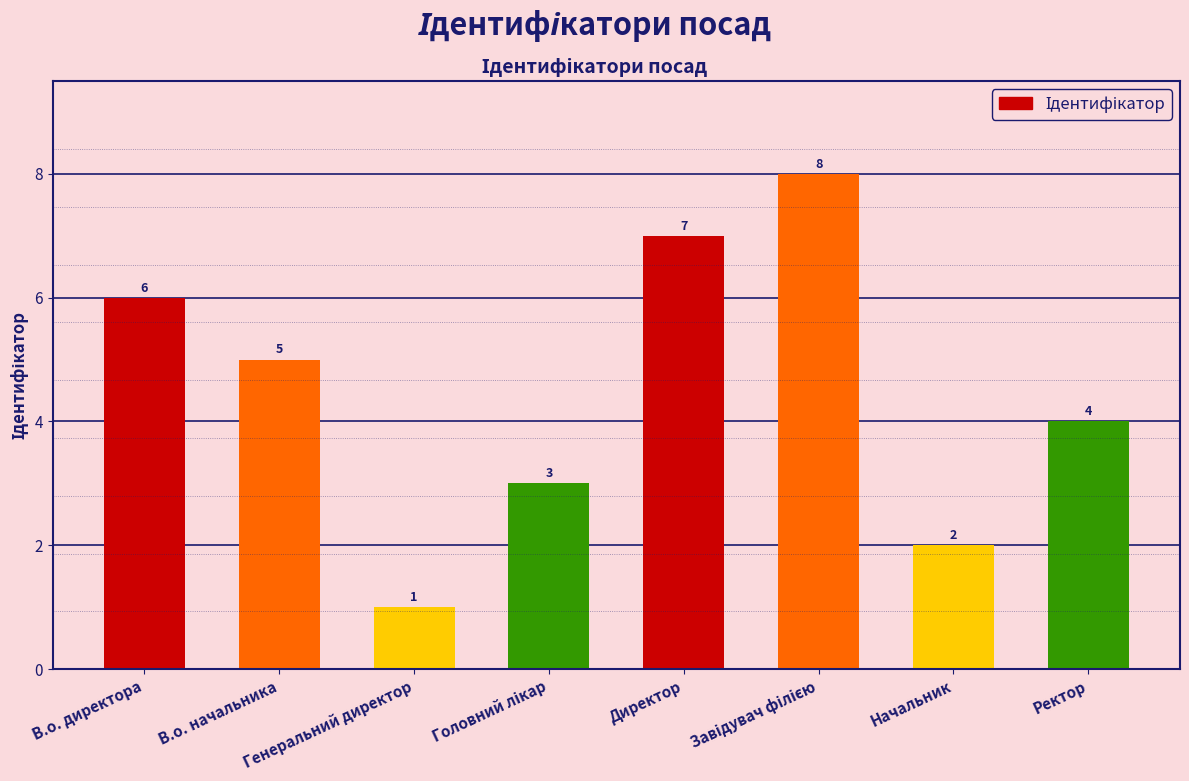

Reading left to right, what are all the values shown in this chart?

6	5	1	3	7	8	2	4